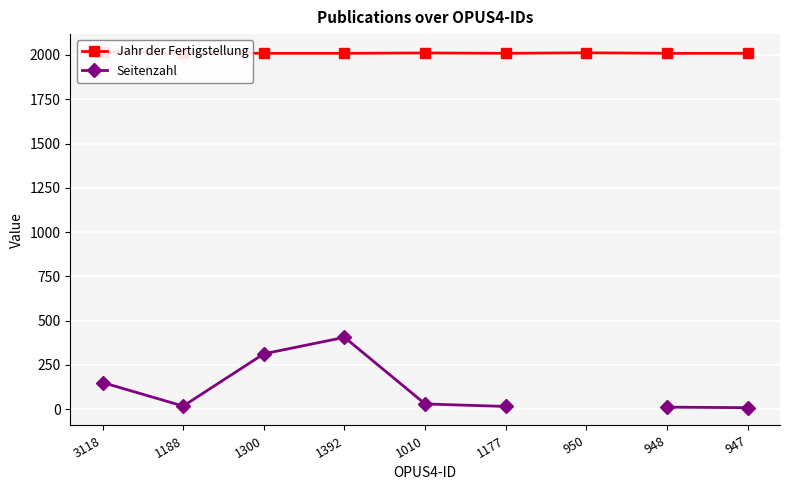

How many distinct data groups are displayed?

2